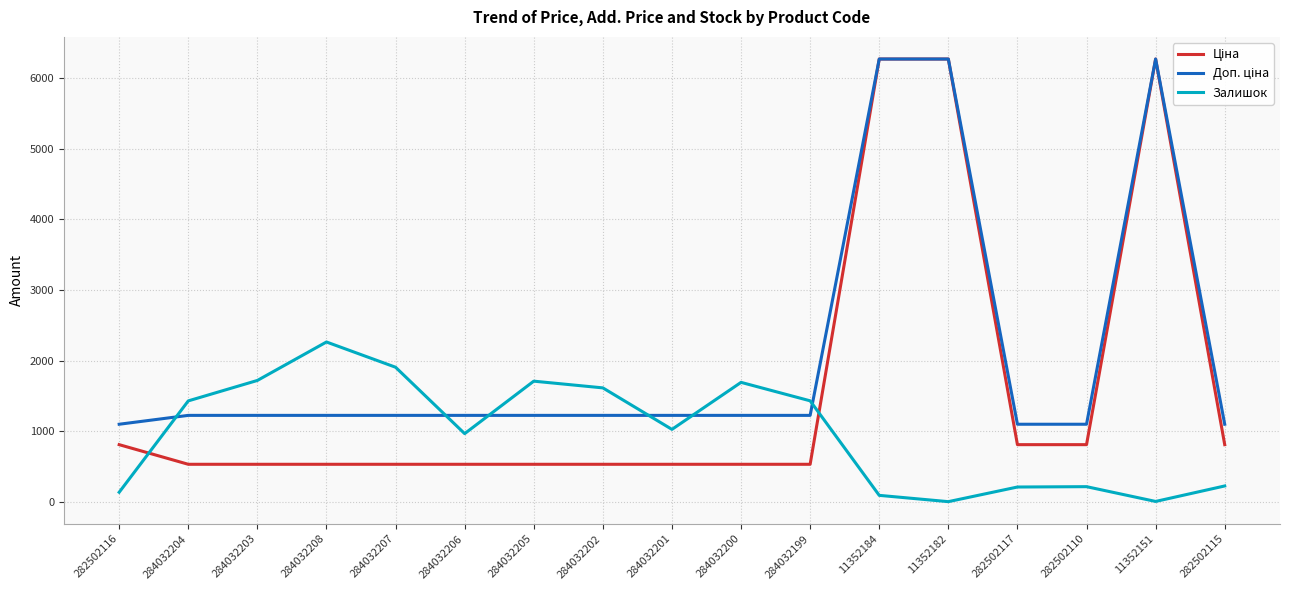

What position from the left is 284032205?

7